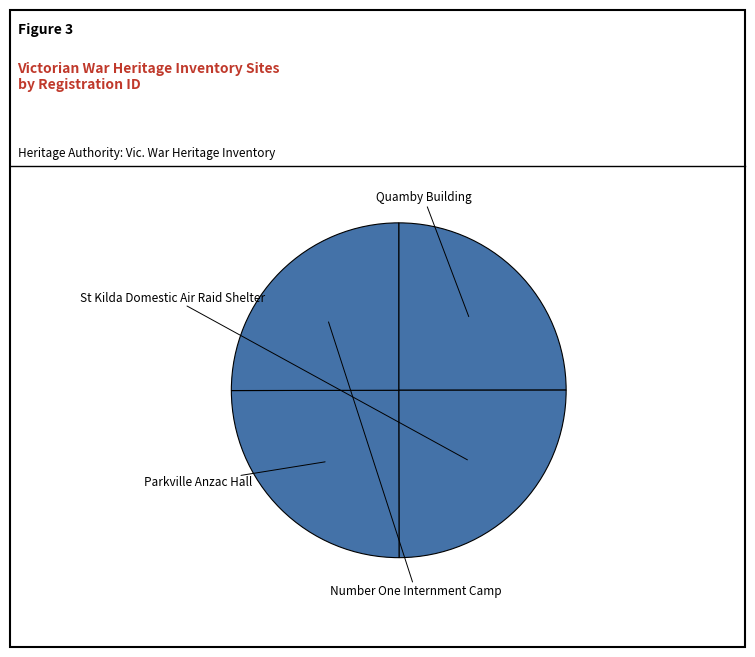

What percentage do St Kilda Domestic Air Raid Shelter and Parkville Anzac Hall together represent?

50.0%